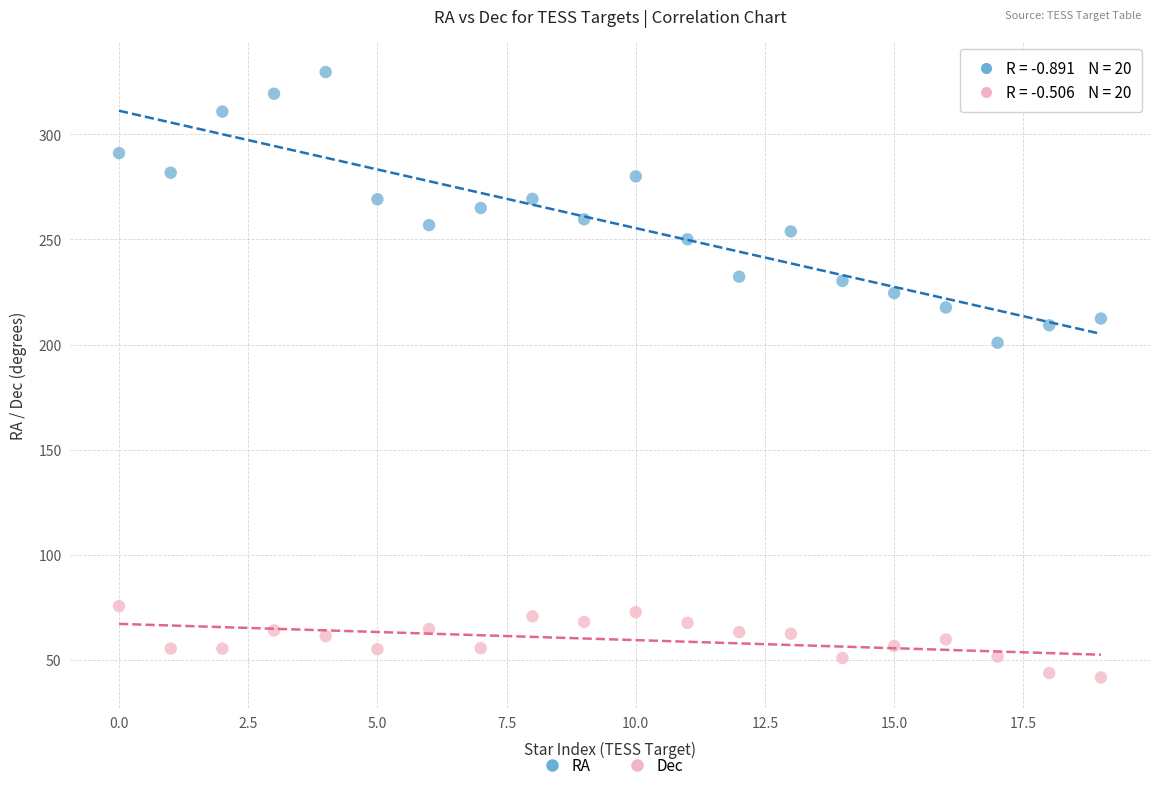

Across all data points, what is the range of Y values (max minus min)?

288.0